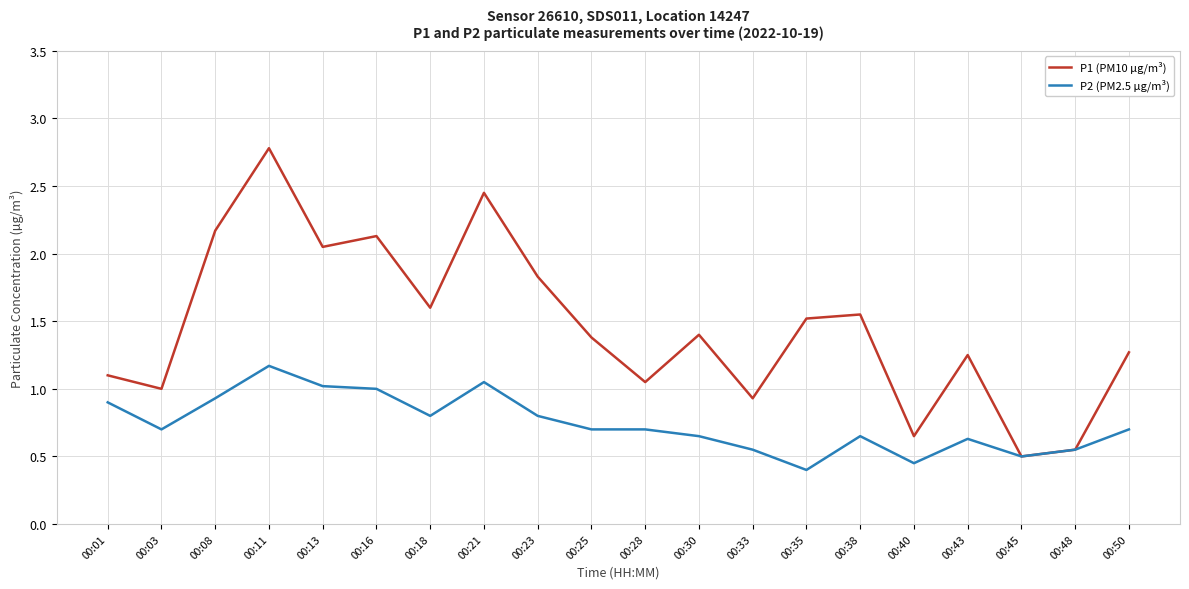

Which series changed the most between 00:16 and 00:48?

P1 (PM10 µg/m³)